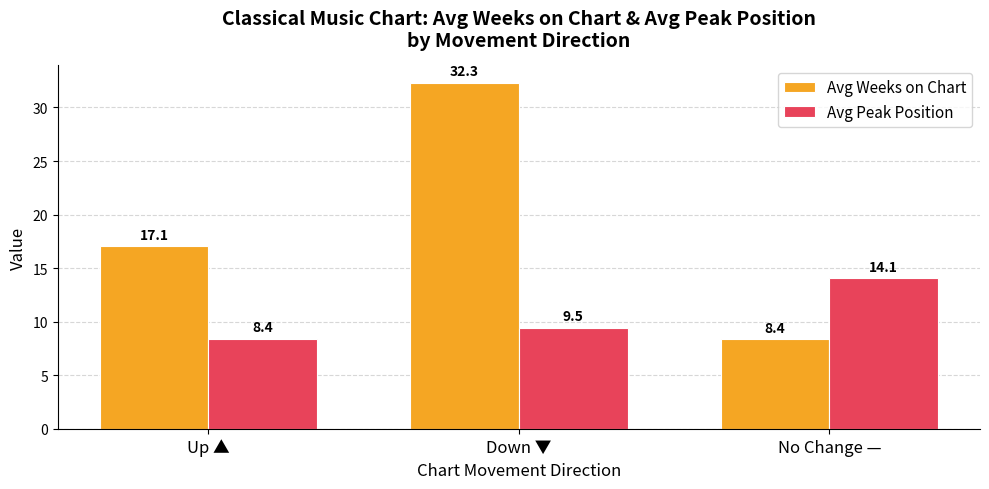

Are the bars grouped side by side (vs. stacked)?

Yes